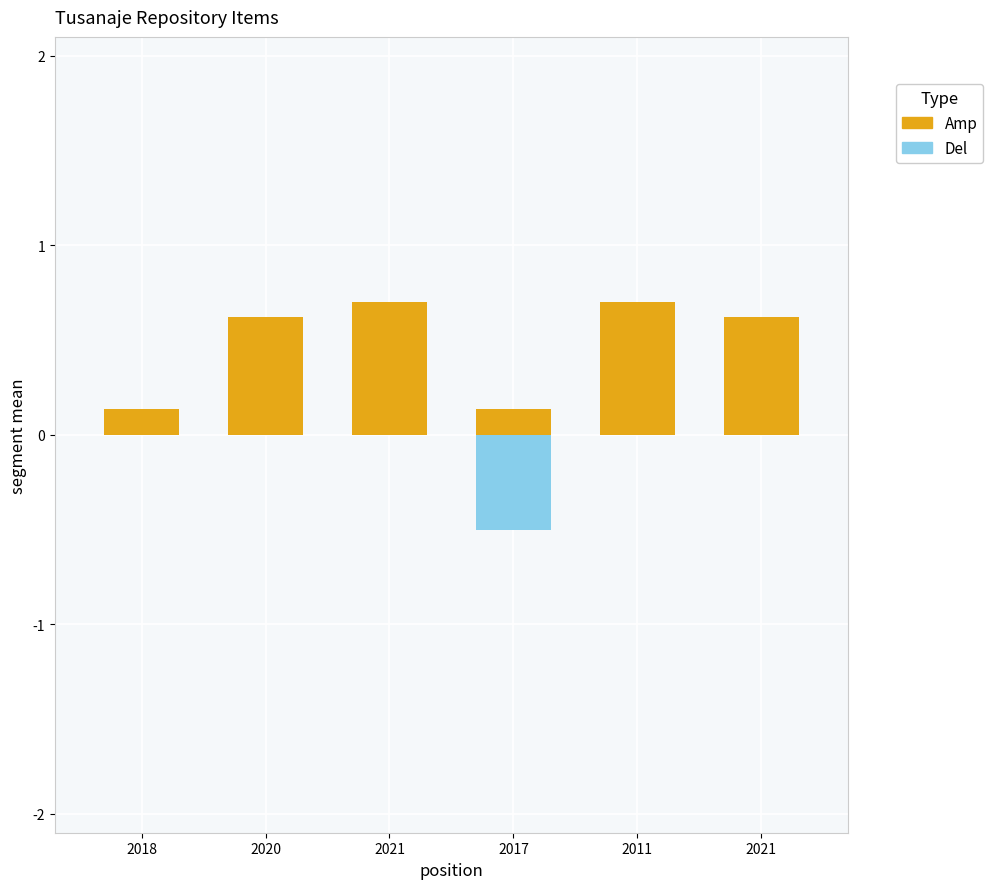

What is the label of the 5th bar from the left?

2011